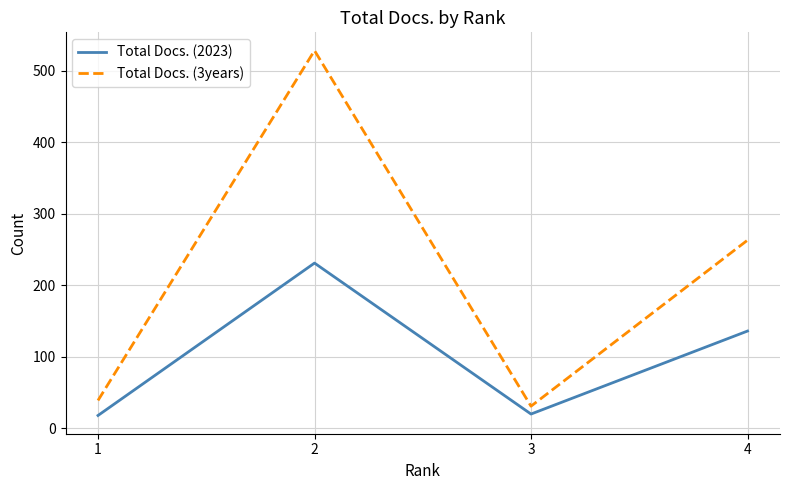

The value of Total Docs. (2023) at 2 is 231. True or false?

True